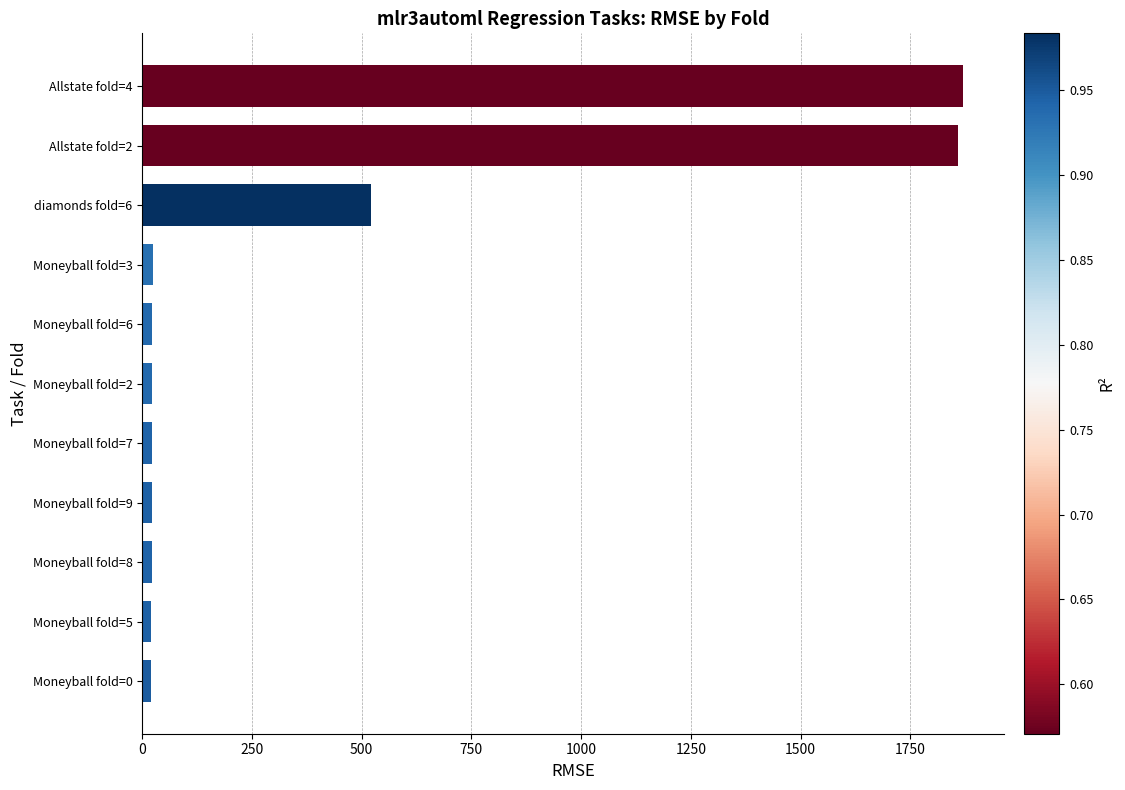

What is the difference between the maximum and minimum values?

1848.7